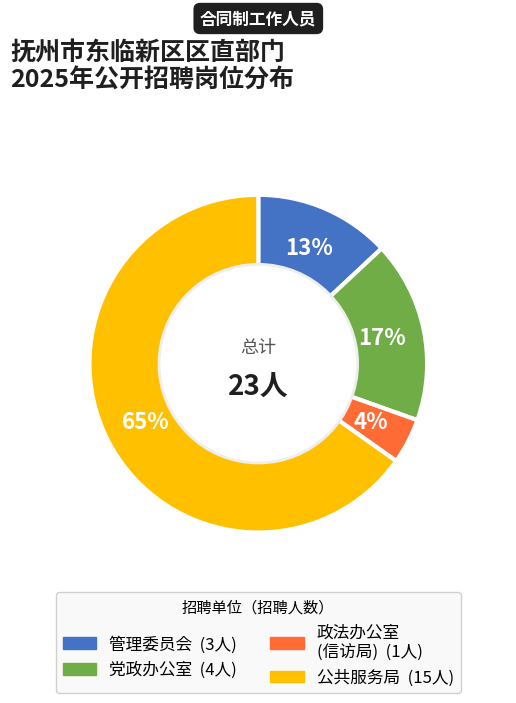

To the nearest percent, what is the average slice percentage?

25%